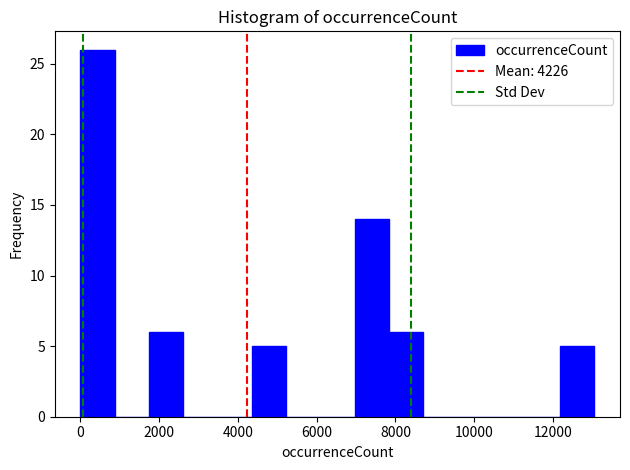

How tall is the bar that spans 1800 to 2600 on the x-axis? Neither the bar edges nor the heights are printed on the chart, so give them approximately, as read against the axes.

6